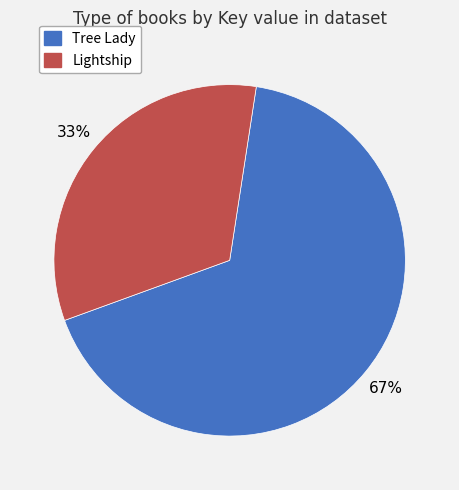

True or false: Lightship accounts for 20% of the total.

False